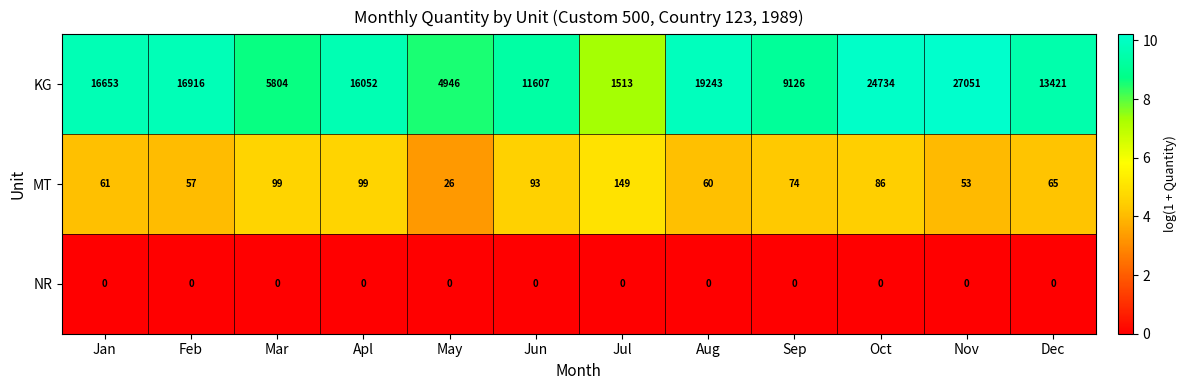

At Nov, list the series in order from largest to smallest.

KG, MT, NR